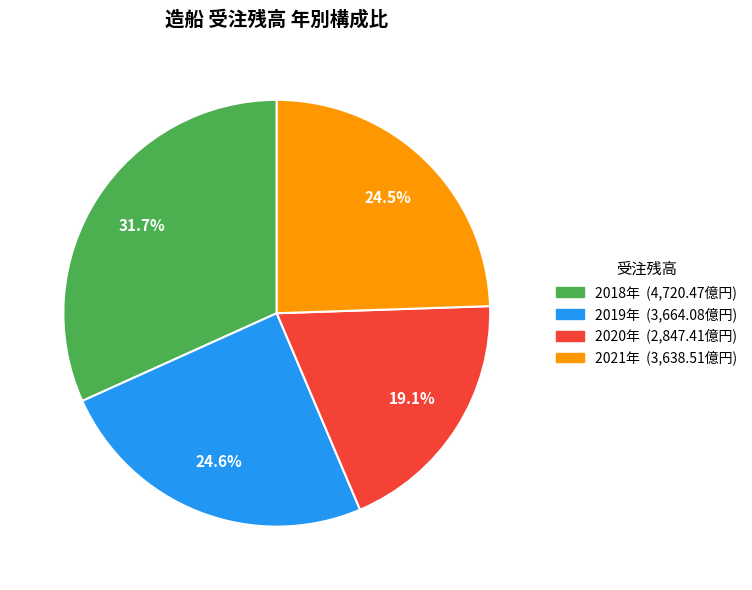

How many slices are in this pie chart?

4